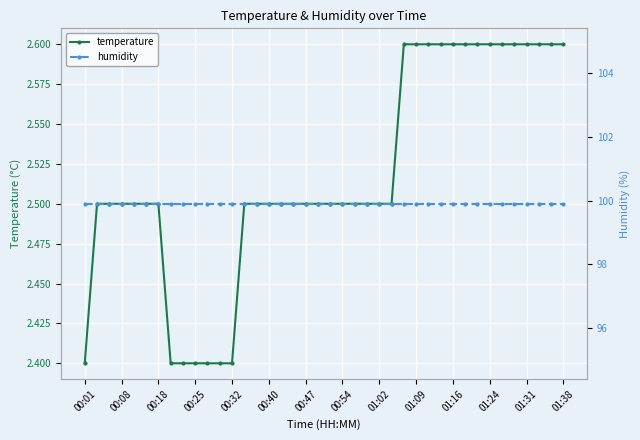

What is the highest value of the temperature series?

2.6